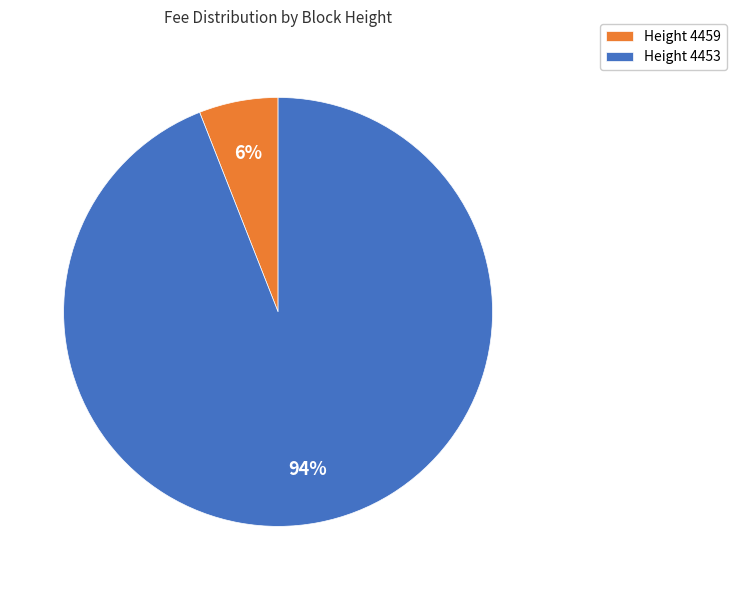

Which category has the smallest portion of the pie?

Height 4459